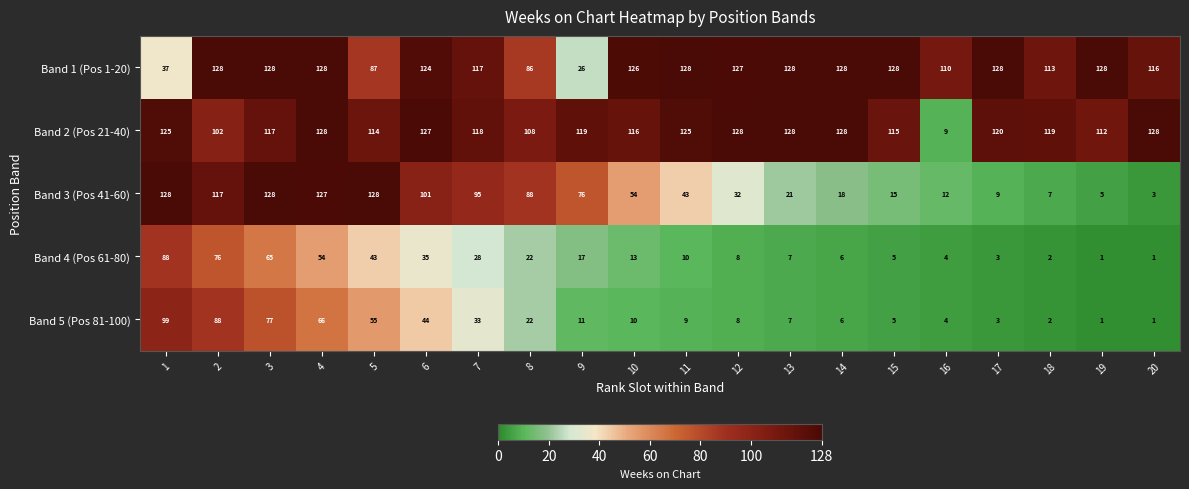

What is the difference between the second highest and minimum values in the Band 2 (Pos 21-40) series?

119